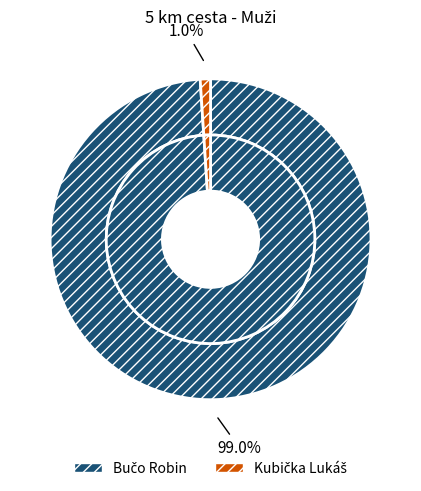

Does Kubička Lukáš represent more than half of the total?

No